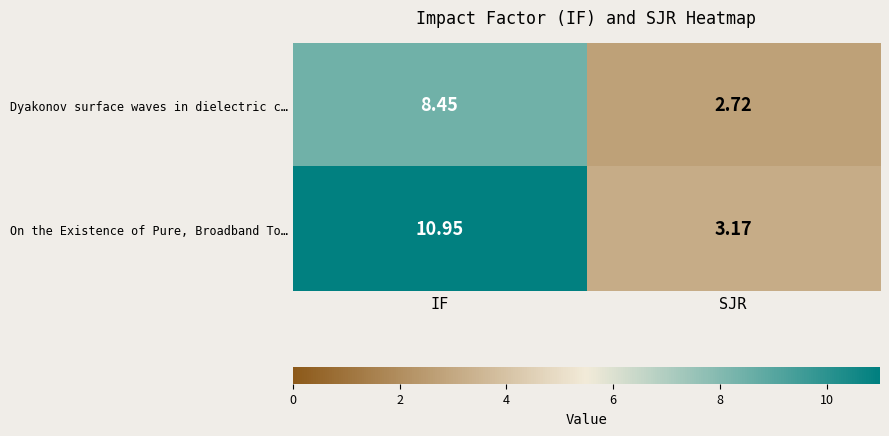

How many data points in On the Existence of Pure, Broadband To… are less than 10?

1